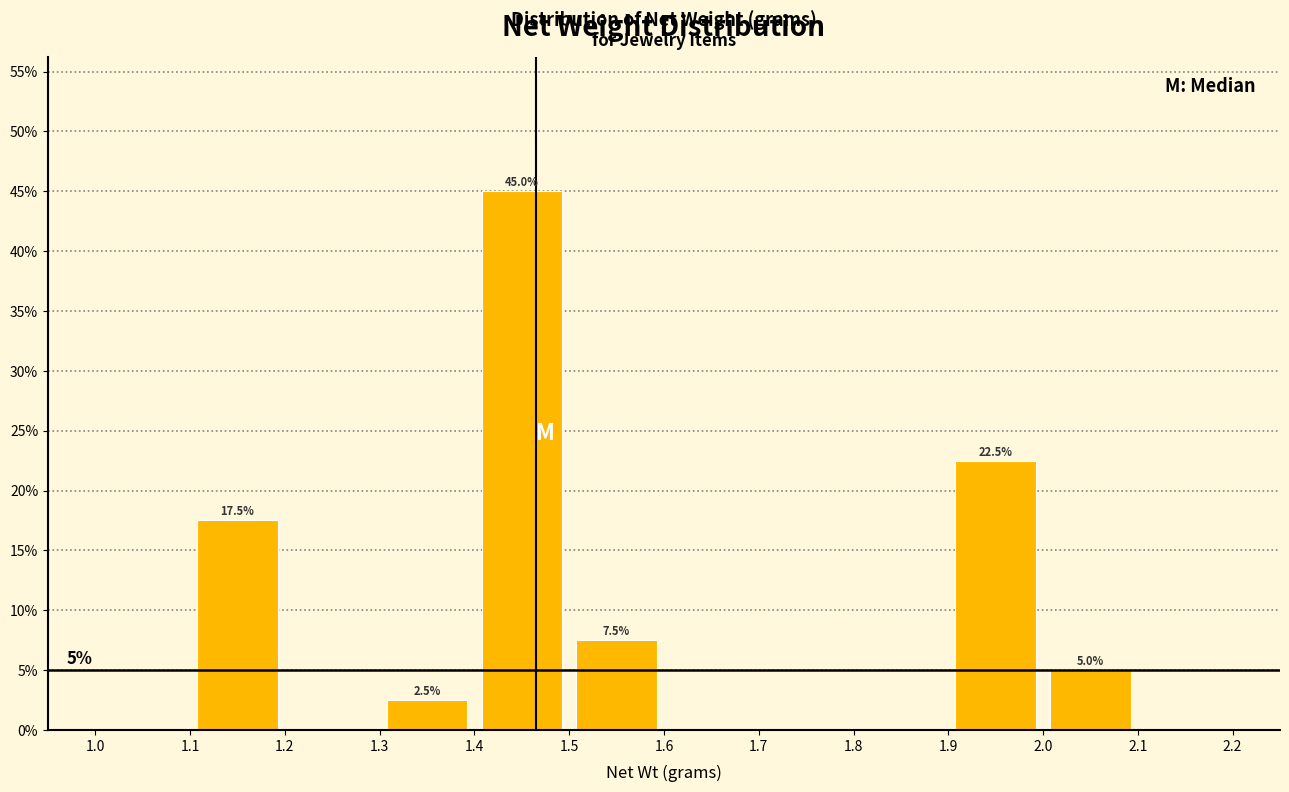

Which range on the x-axis has the tallest bar?

1.4 to 1.5